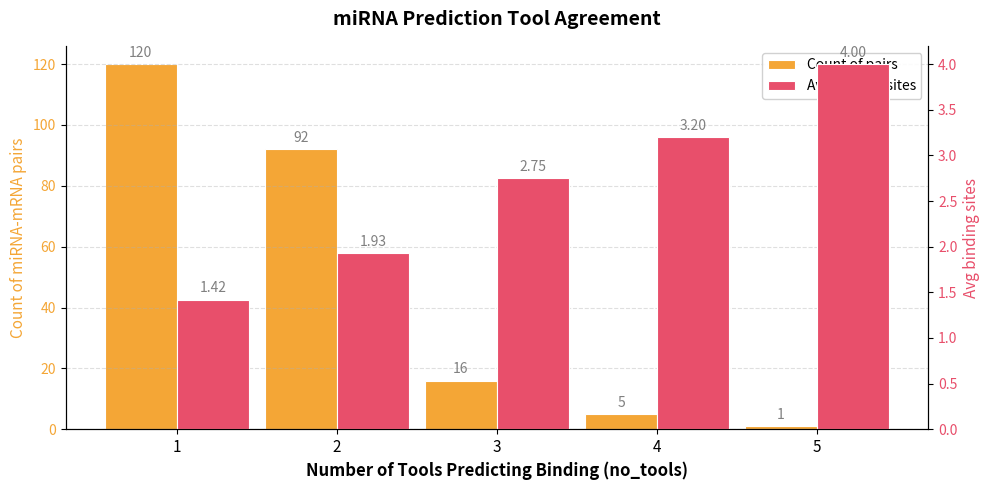

What is the difference between the maximum and minimum values in the Avg binding sites series?

2.6